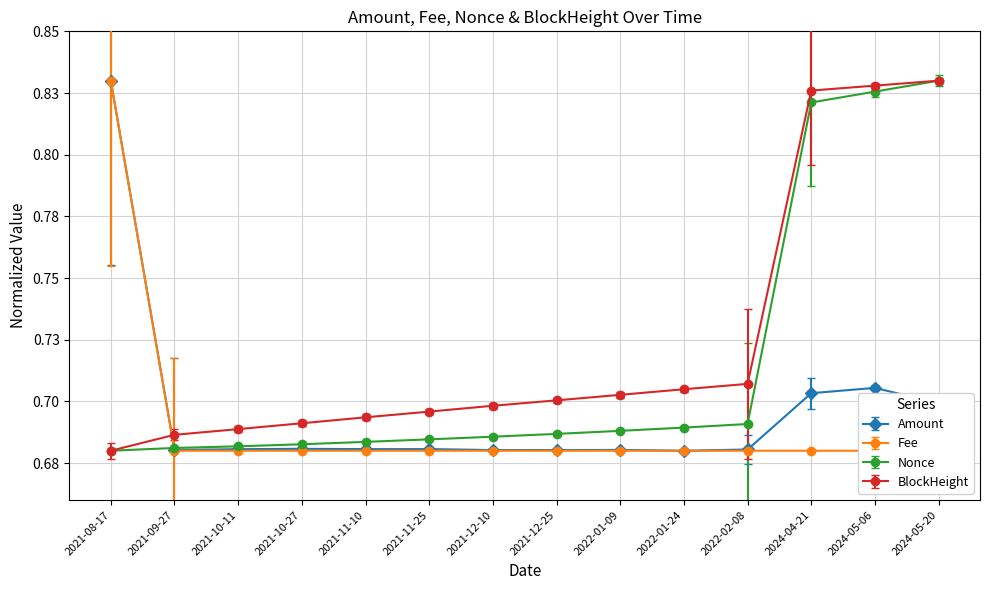

Rank the series at 2022-02-08 from lowest to highest value.

Fee, Amount, Nonce, BlockHeight